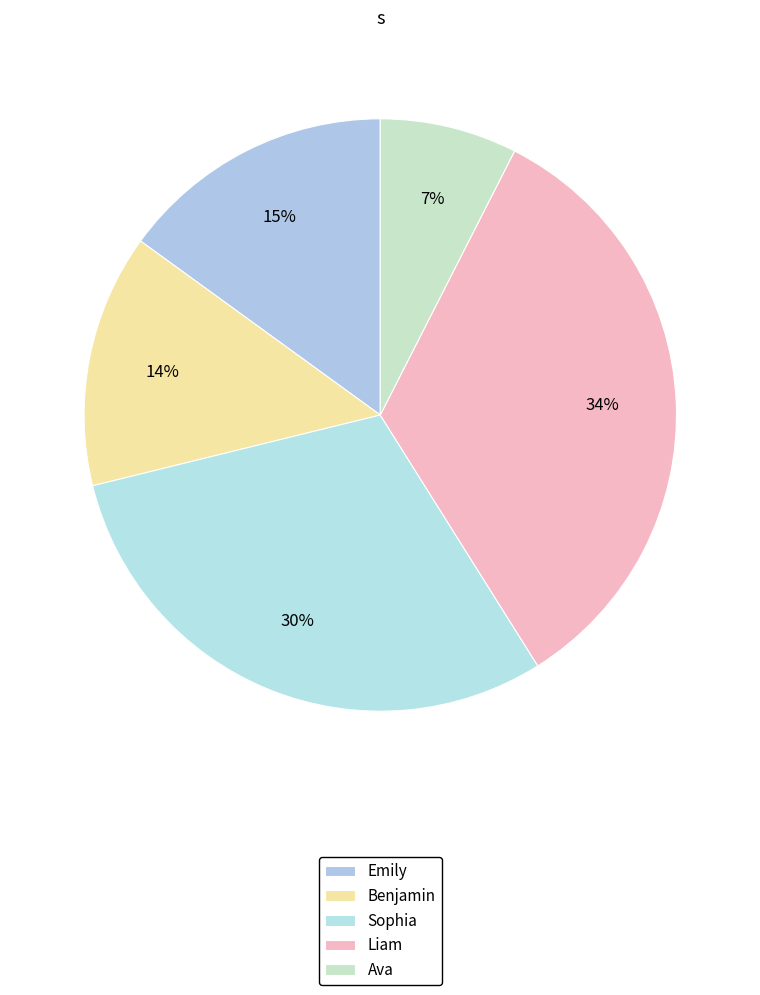

To the nearest percent, what portion does Emily represent?

15%